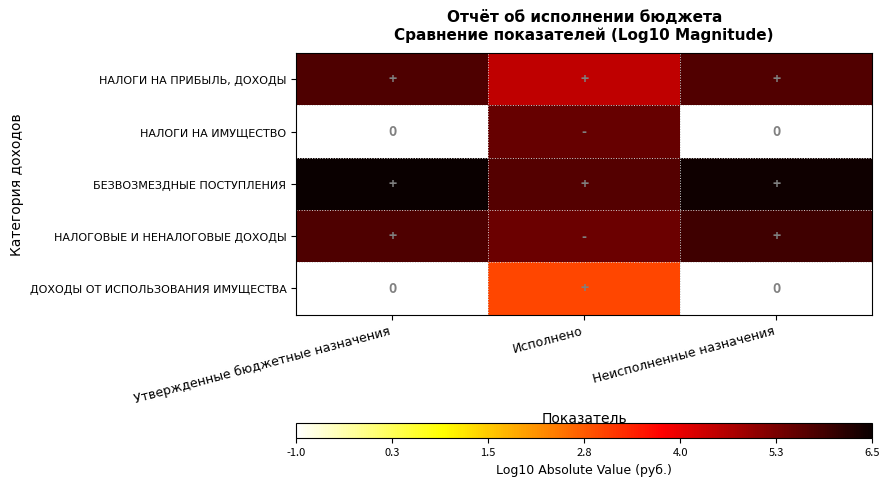

What is the minimum value shown in the chart?

-1.0